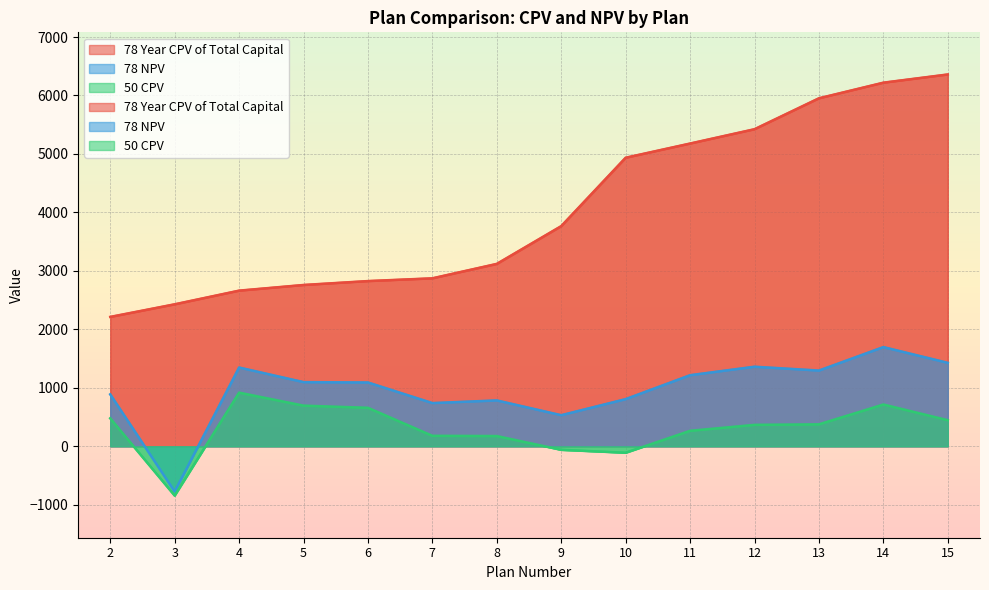

True or false: 78 Year CPV of Total Capital and 78 NPV intersect in this chart.

False